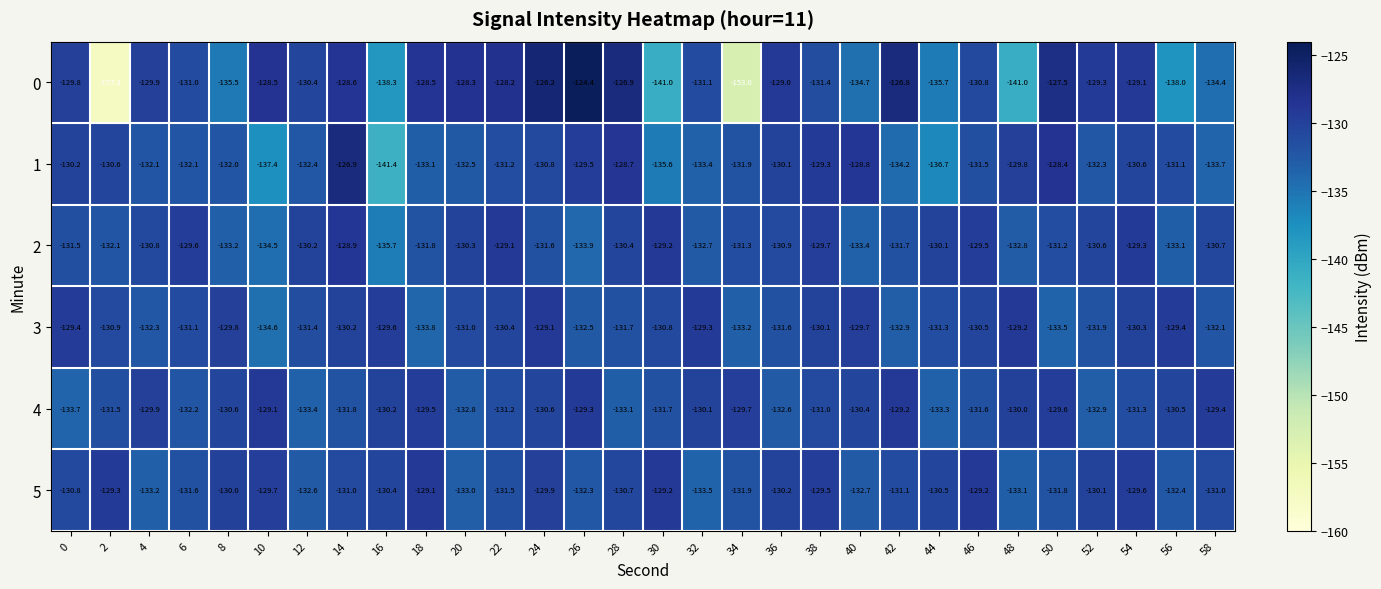

True or false: 1 has a value of -132.1 at 4.

True